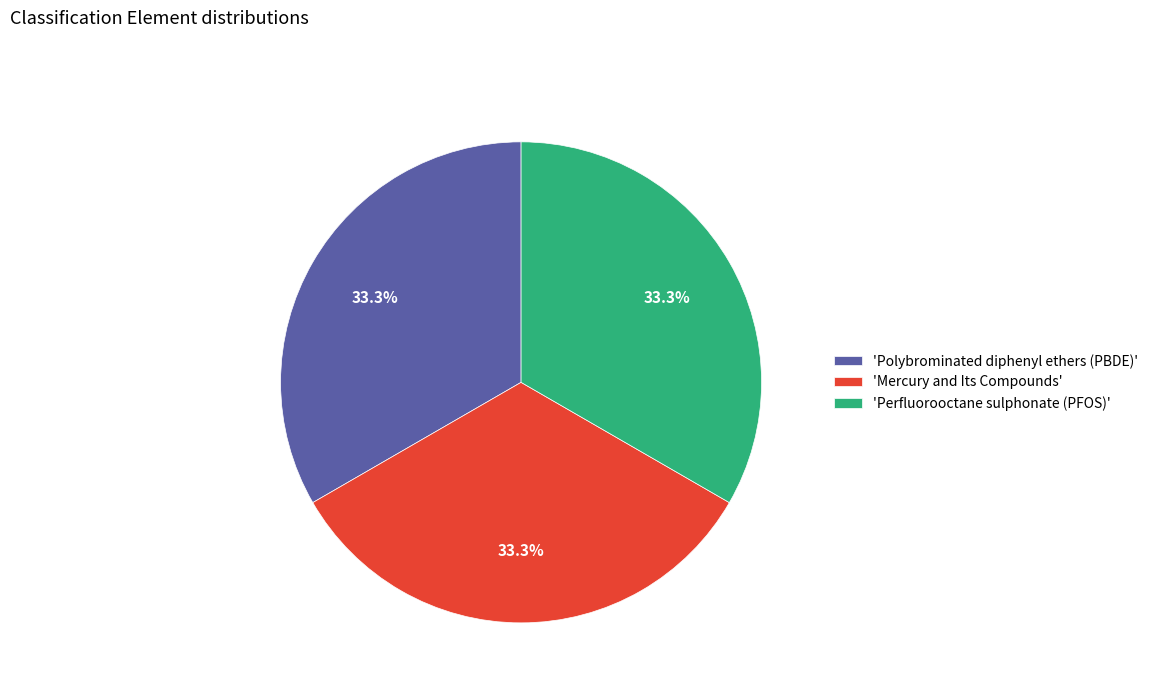

What is the ratio of the value at 'Mercury and Its Compounds' to the value at 'Polybrominated diphenyl ethers (PBDE)'?

1.0